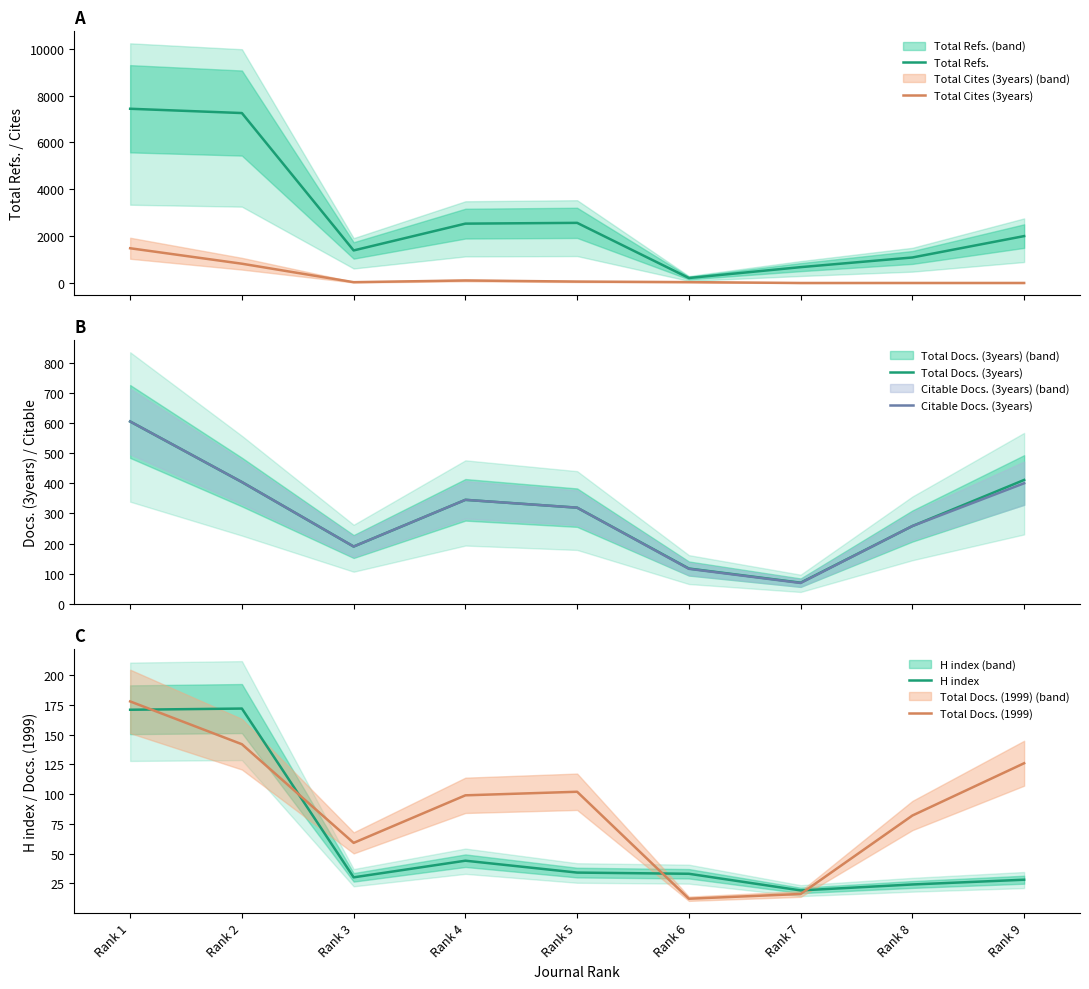

What is the difference between the maximum and minimum values in the Total Refs. series?

7212